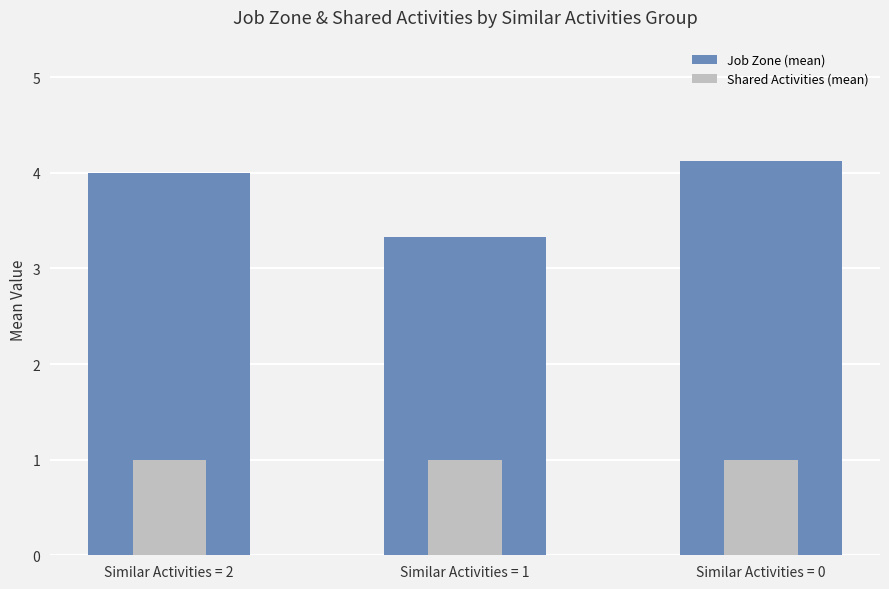

Count the number of categories in the chart.

3